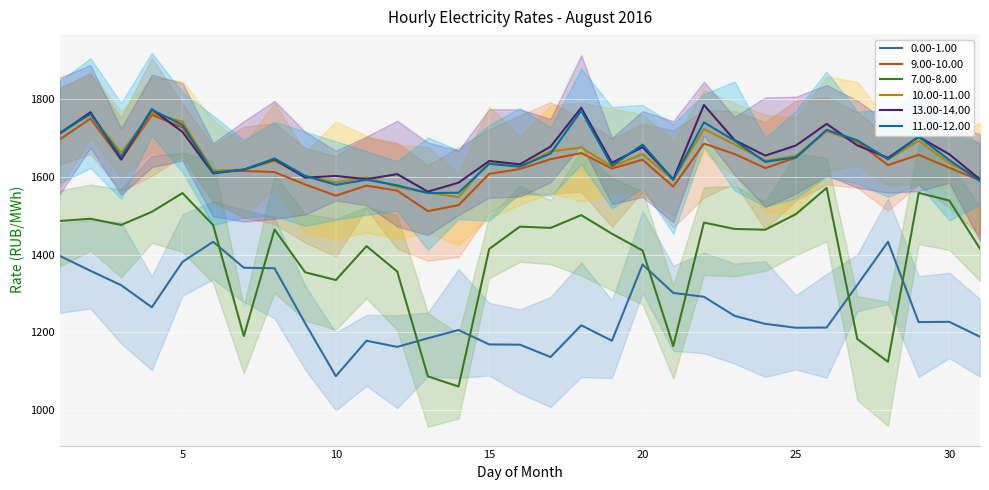

The 10.00-11.00 series shows 1635.6 at 30. True or false?

True